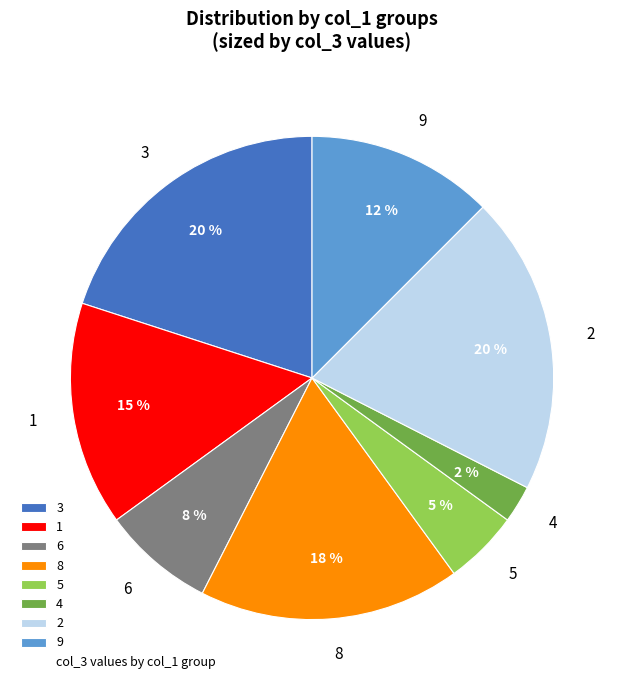

To the nearest percent, what is the average slice percentage?

12%